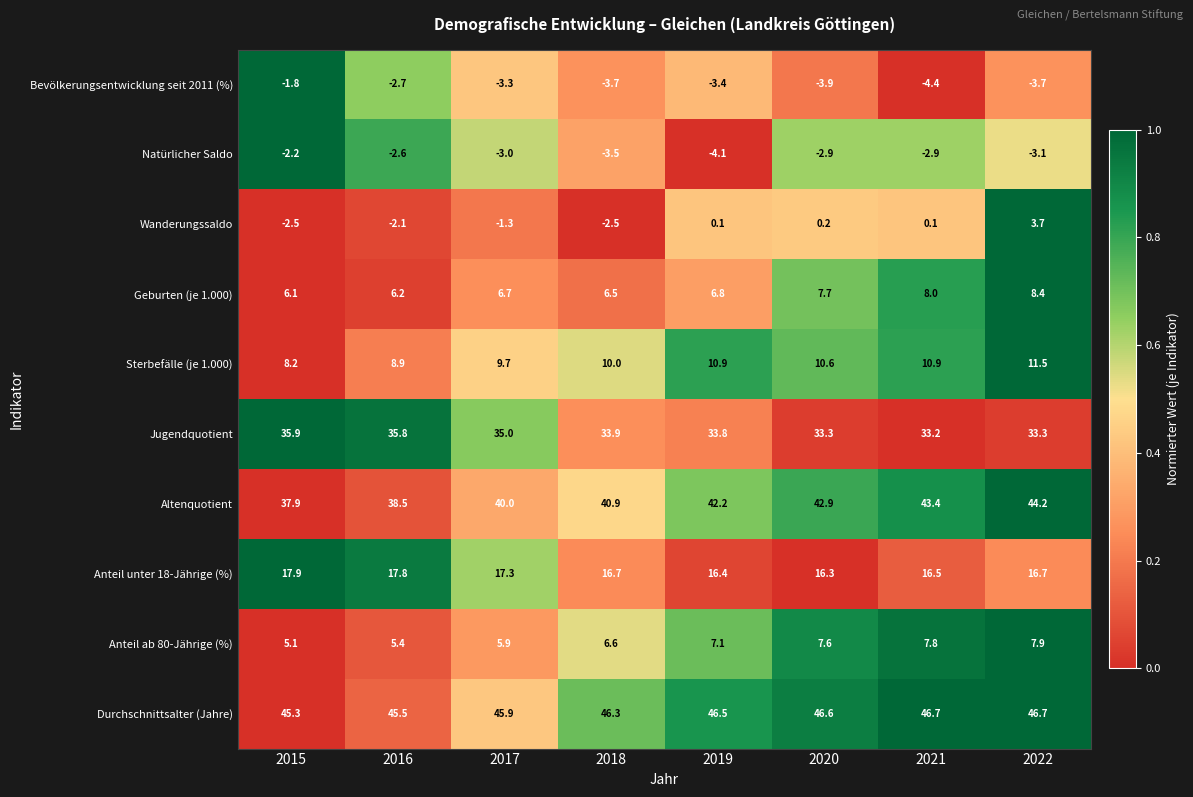

Is it true that Durchschnittsalter (Jahre) equals 17.6 at 2017?

False